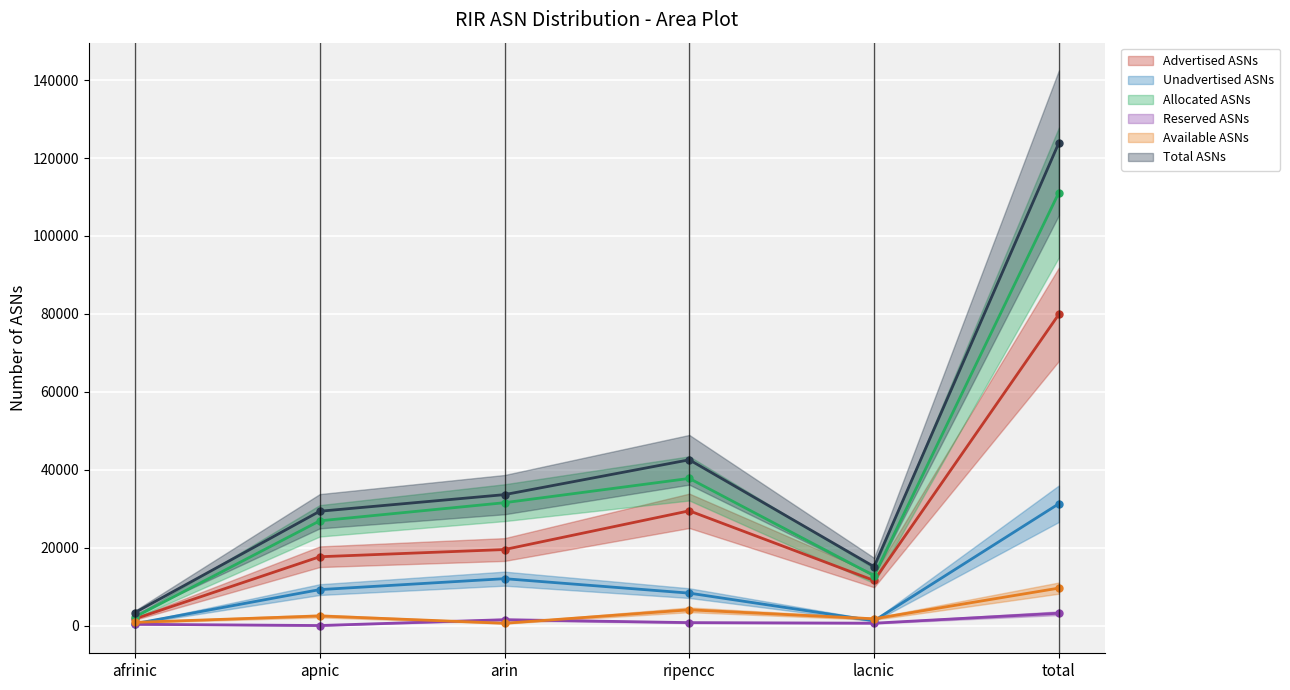

What is the difference between the Total ASNs values at ripencc and apnic?

13203